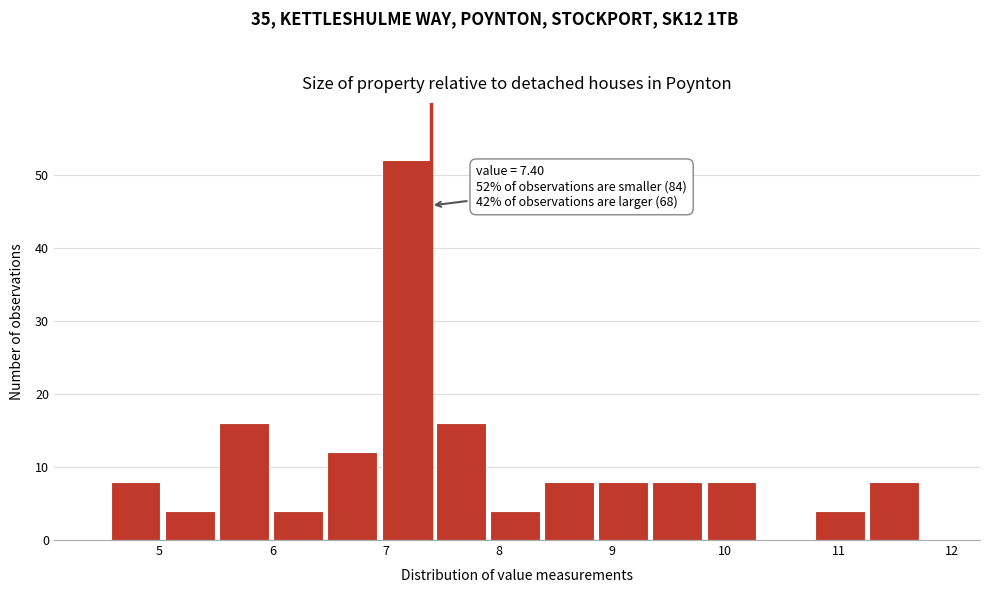

Which range on the x-axis has the tallest bar?

7.0 to 7.4